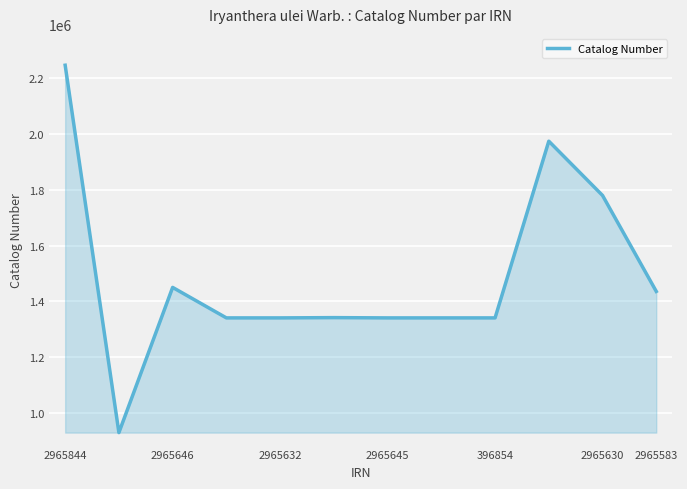

What is the difference between the maximum and minimum values?

1316761